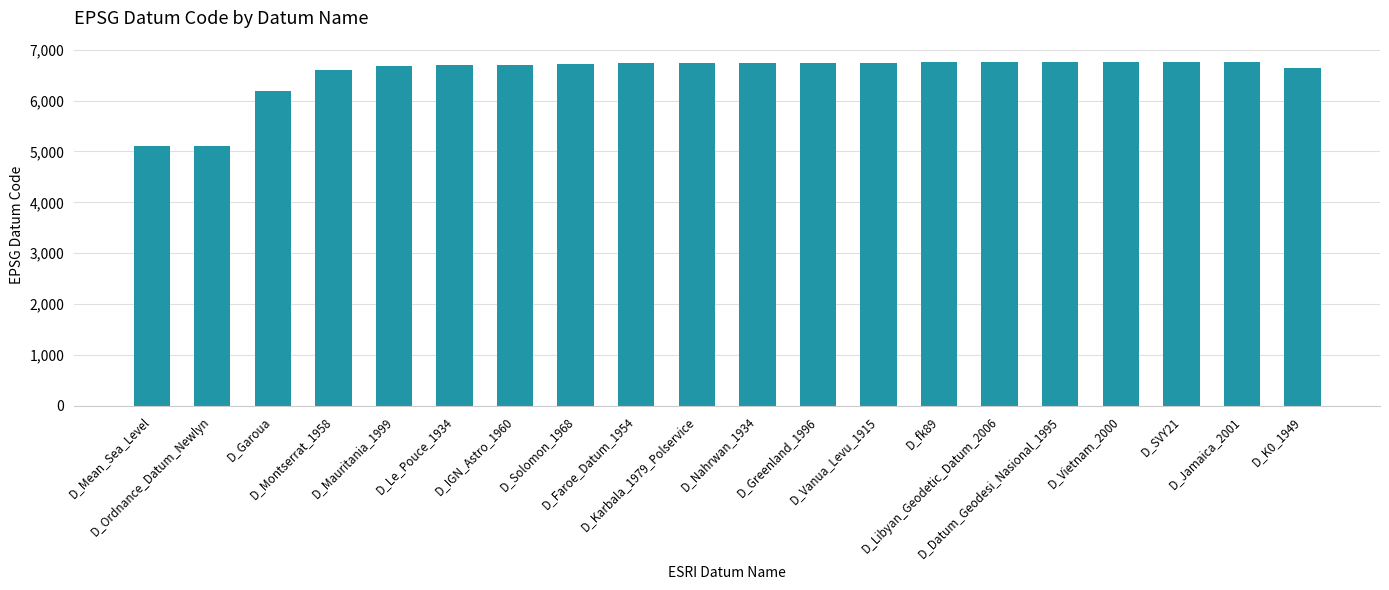

What is the greatest value displayed?

6758